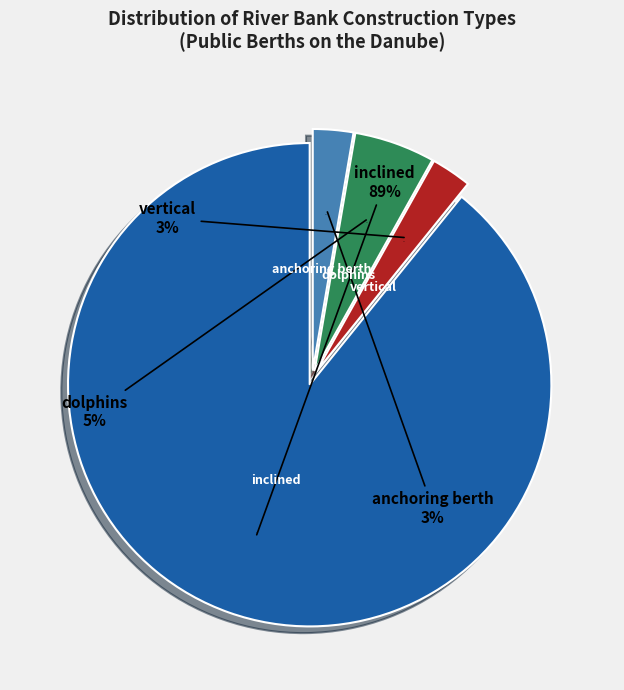

Is it true that anchoring berth is 37% of the pie?

False